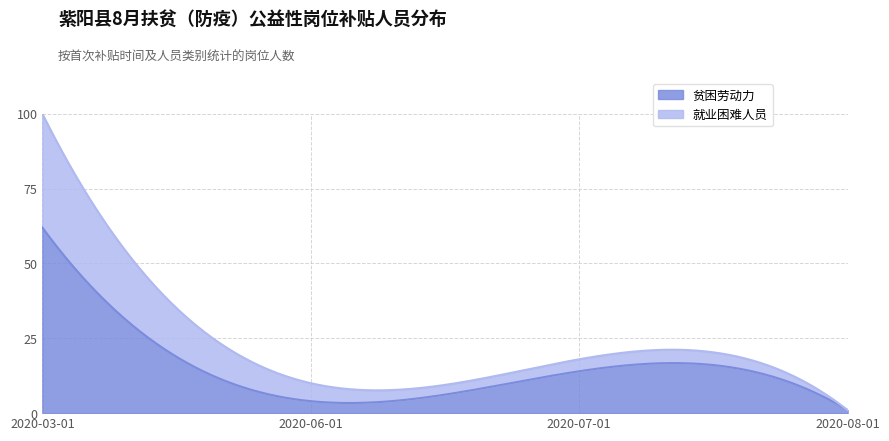

What is the difference between the 贫困劳动力 values at 2020-06-01 and 2020-07-01?

10